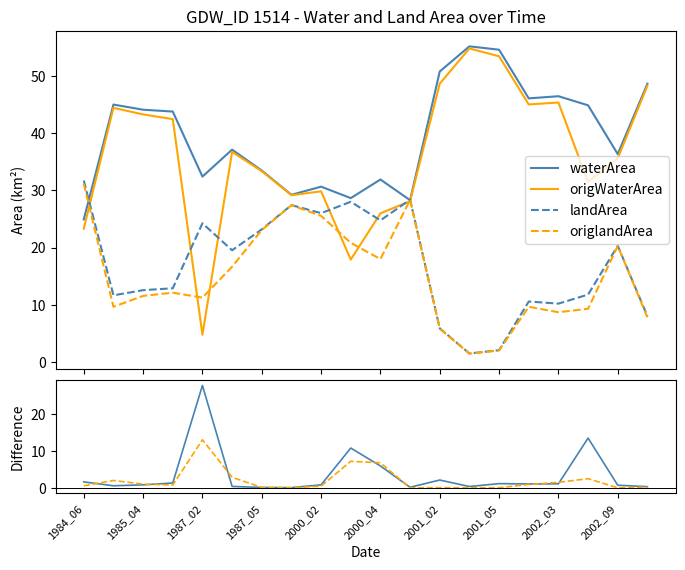

What is the sum of the origWaterArea values at 1987_05 and 15?

87.5